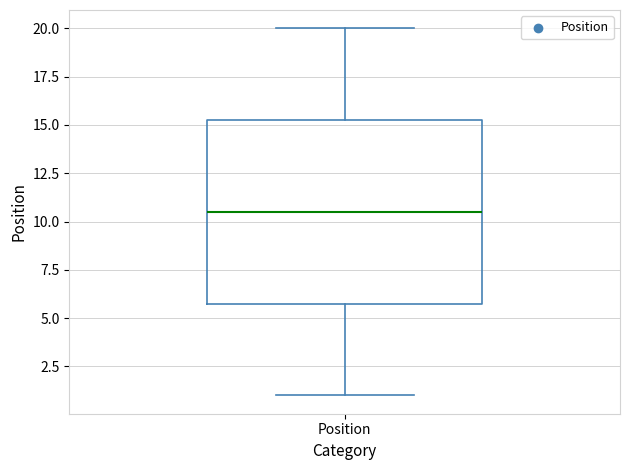

Read this box plot against the y-axis: the position of the median line, the range covered by the box, and the ends of both whiskers. The values are not printed on the chart, so give them approximately, as read against the axis.

median 10.5, box 6.0 to 15.5, whiskers 1.0 to 20.0